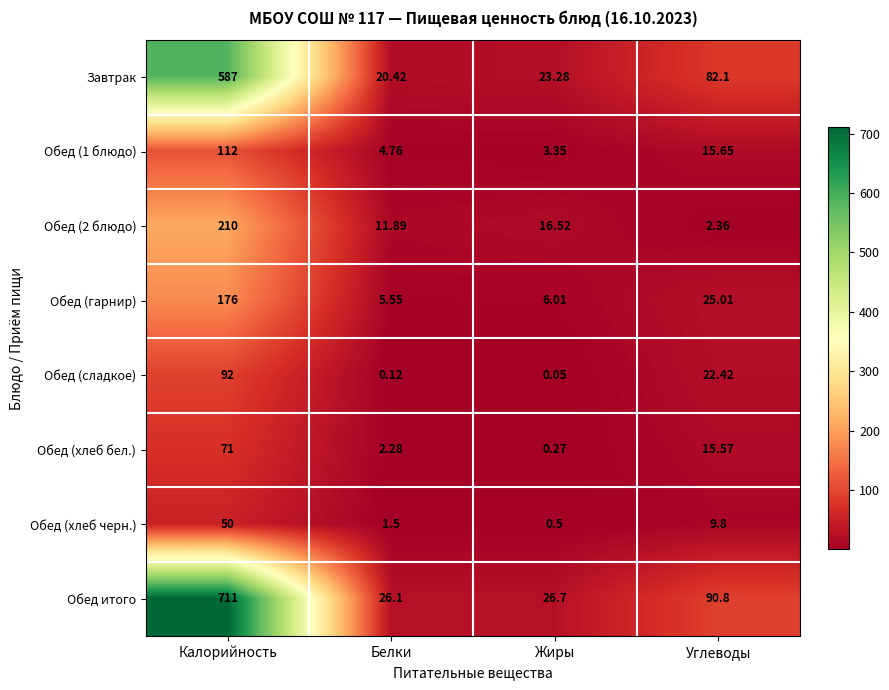

What is the spread (max minus min) of values at Белки?

26.0